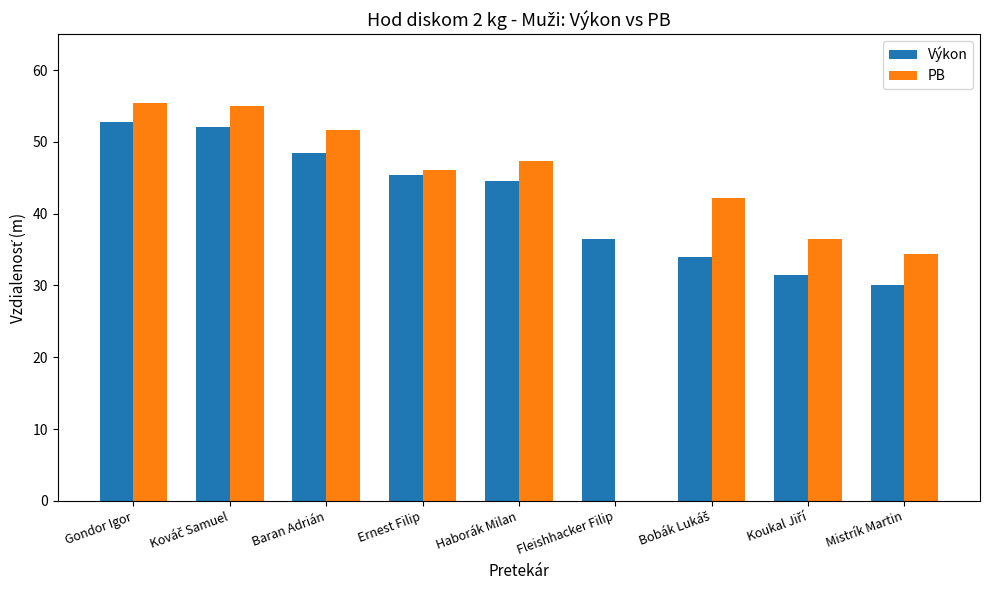

Reading right to left, what are all the values shown in this chart?

Výkon: 30.0	31.4	33.9	36.5	44.6	45.4	48.4	52.1	52.8
PB: 34.4	36.5	42.1	0.0	47.4	46.1	51.7	55.0	55.4